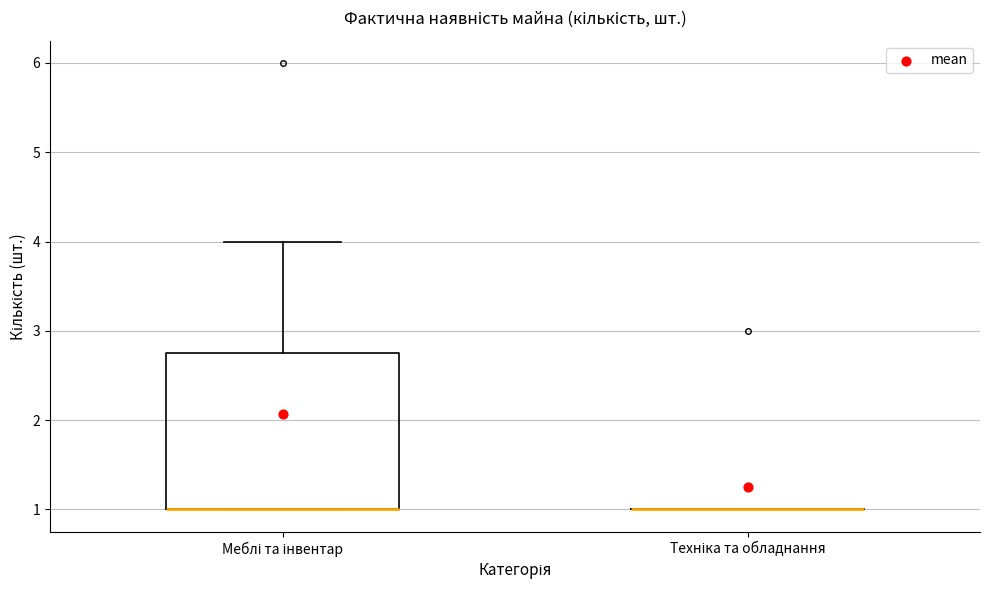

Reading left to right, transcribe this box plot: for each box, give where its median line is, the range the box spans, and where its two whiskers end, as read against the y-axis. The values are not printed on the chart, so give them approximately, as read against the axis.

Меблі та інвентар: median 1.0 (drawn on the box's lower edge), box 1.0 to 2.8, whiskers 1.0 to 4.0
Техніка та обладнання: box collapsed to a line at 1.0, whiskers 1.0 to 1.0